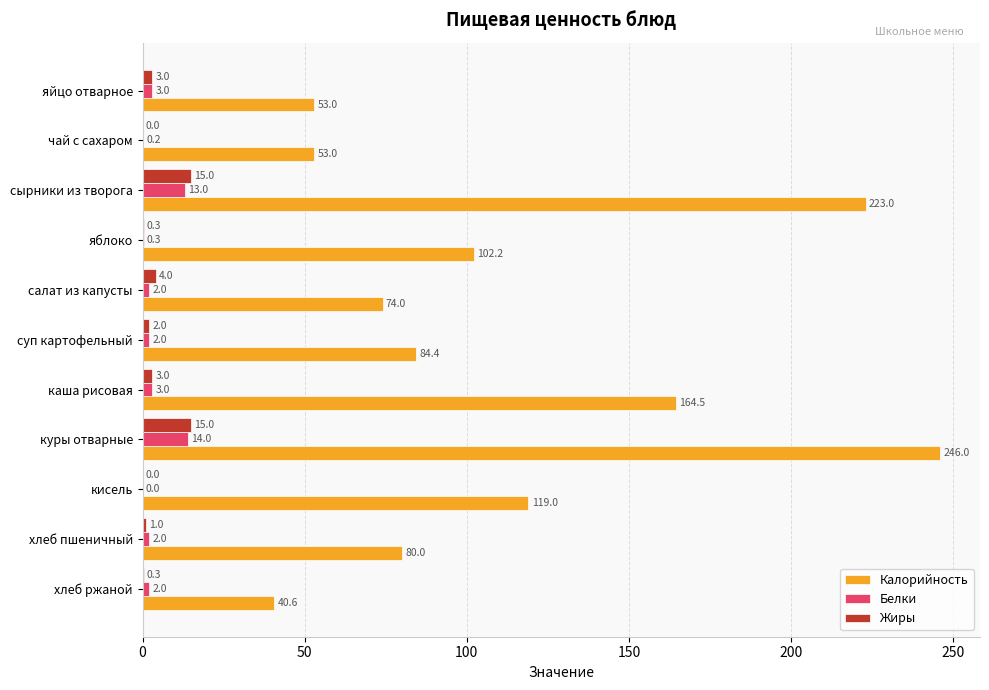

Where is Жиры nearest to the value 7?

салат из капусты